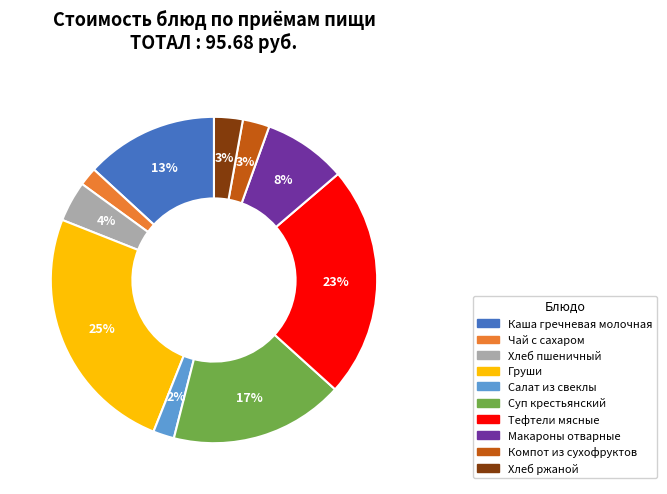

Between Чай с сахаром and Каша гречневая молочная, which is larger?

Каша гречневая молочная